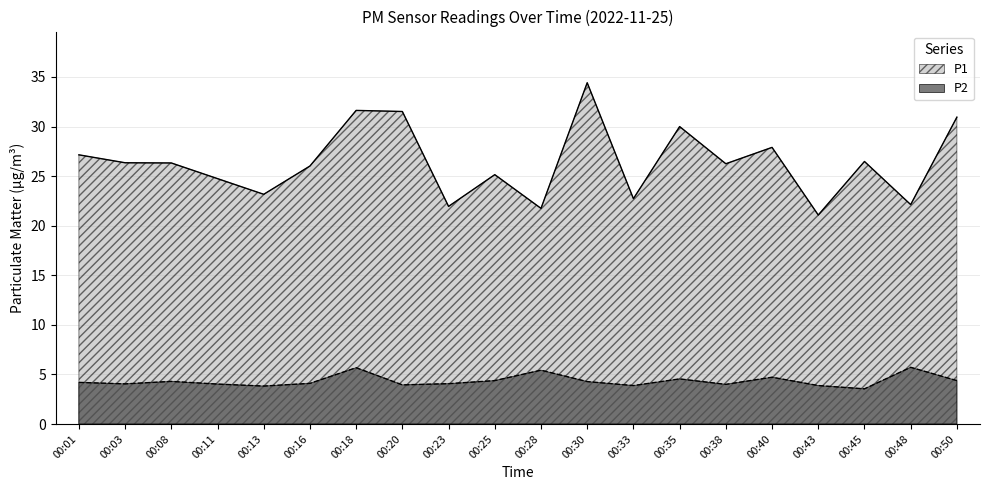

What is the minimum value for P1?

21.1